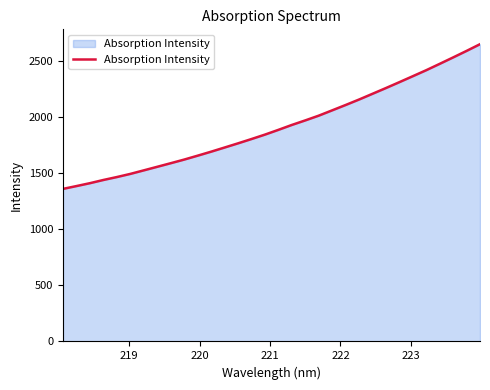

True or false: there are more than 1 points higher than both neighbors.

False